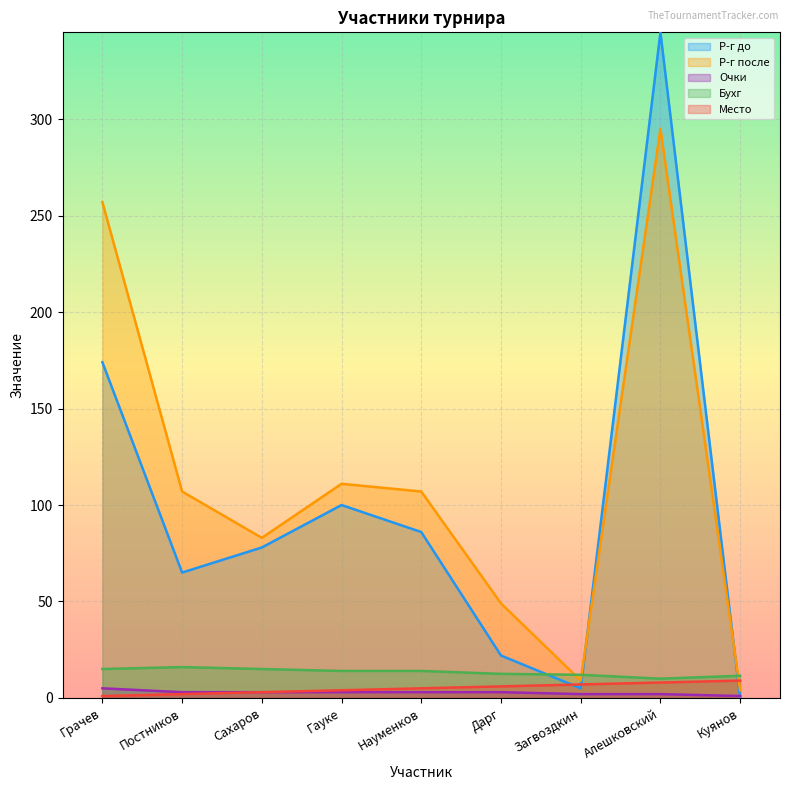

What is the value of the Бухг point at the 6th from the left?

12.5